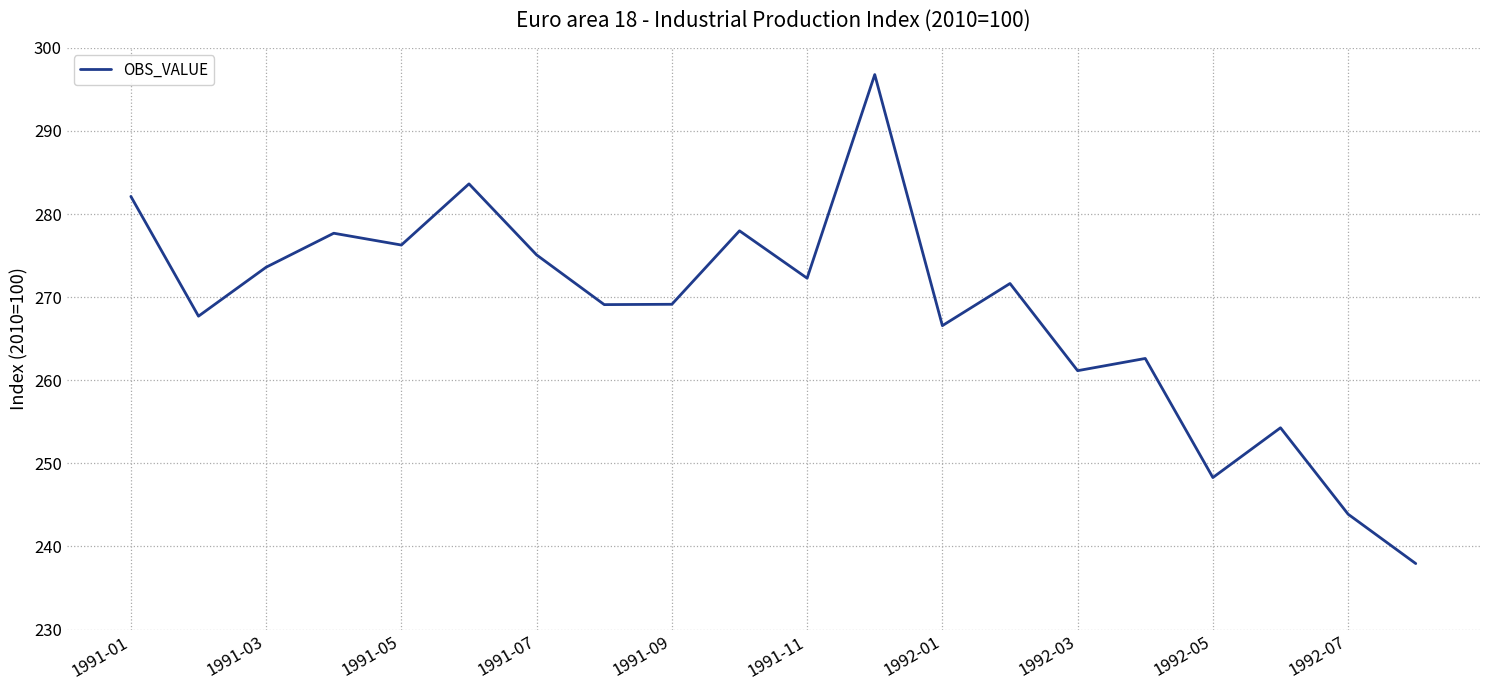

What is the smallest value displayed?

237.9